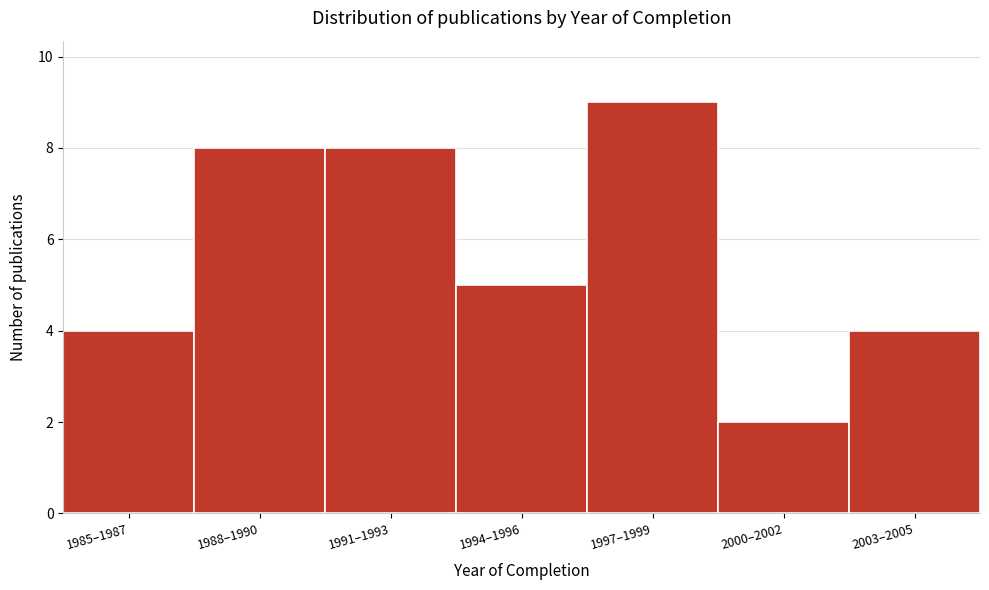

Reading right to left, what are all the values shown in this chart?

2003–2005=4	2000–2002=2	1997–1999=9	1994–1996=5	1991–1993=8	1988–1990=8	1985–1987=4